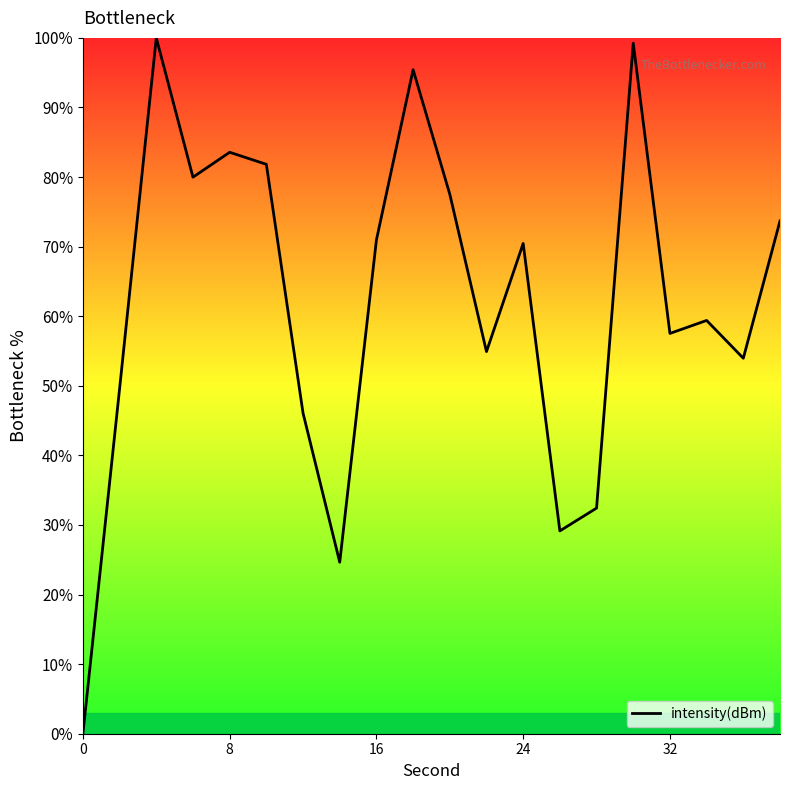

What is the greatest value displayed?

100.0